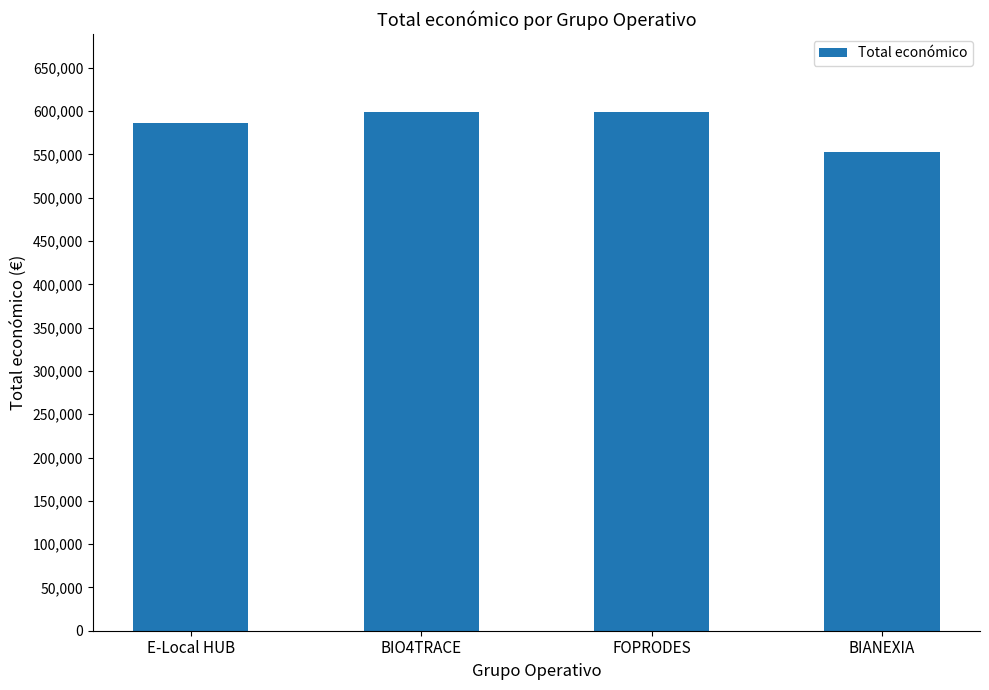

What is the label of the 4th bar from the right?

E-Local HUB